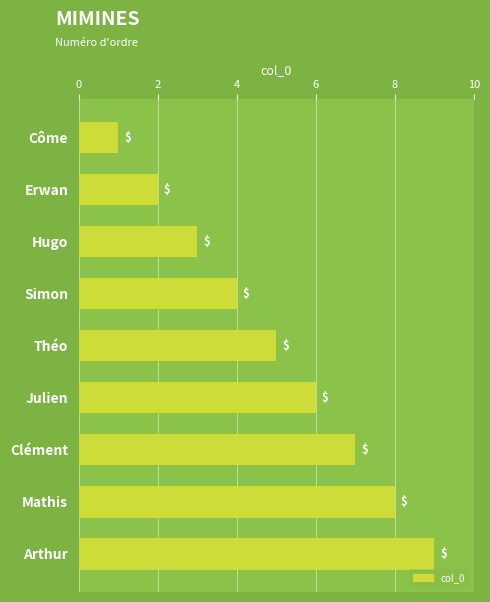

What is the sum of all values?

45